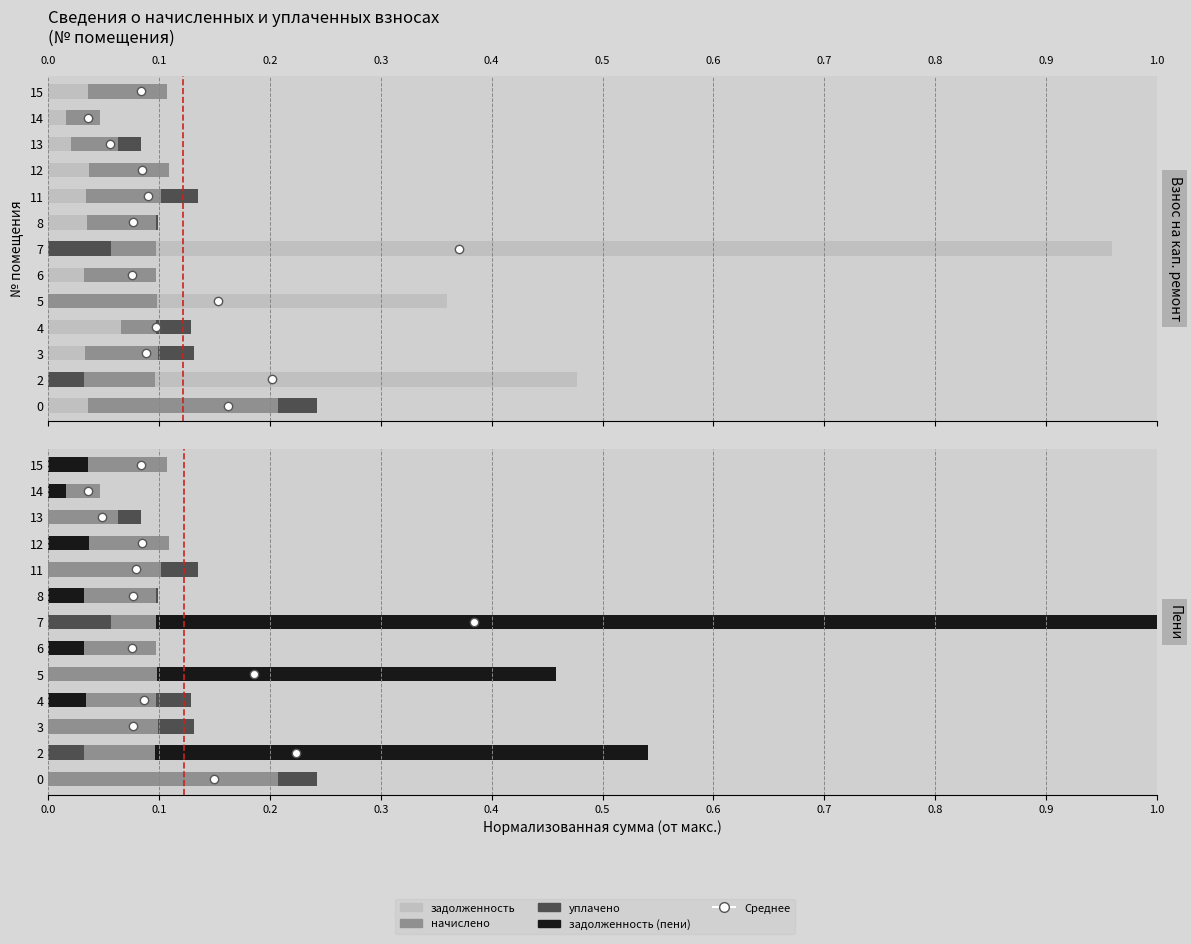

True or false: the data shows 0 at 0.0.

False